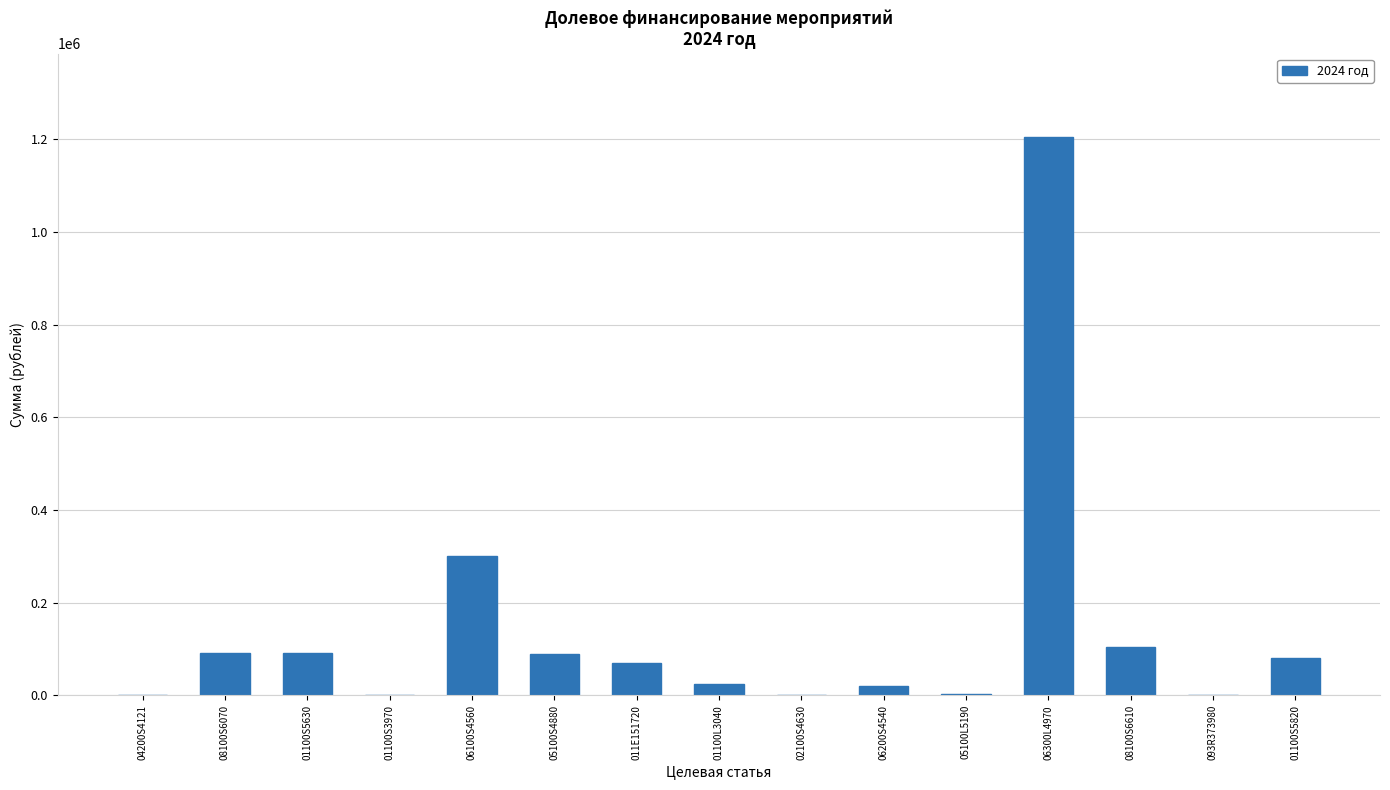

How many categories are shown in the chart?

15